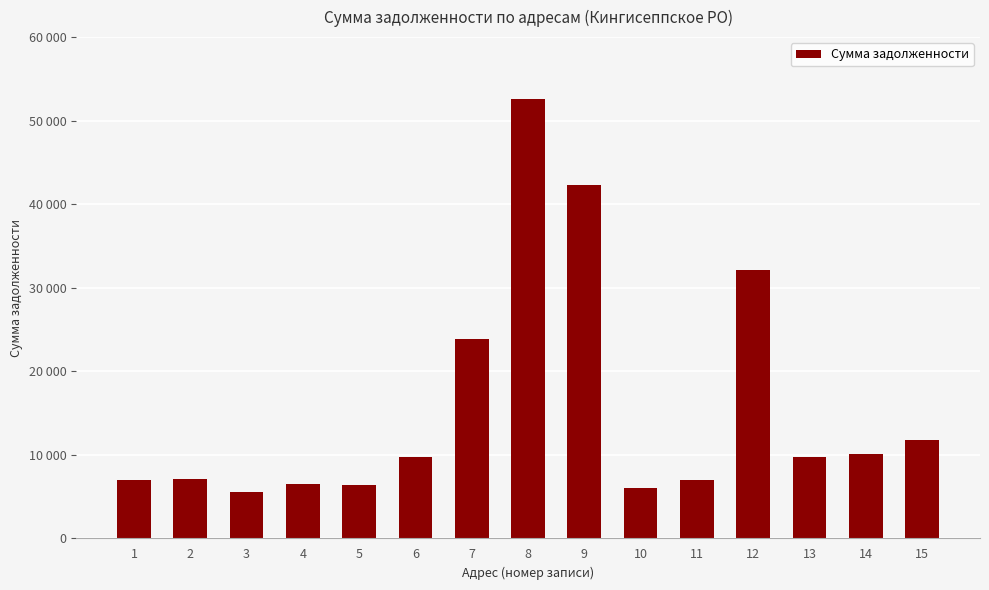

What is the approximate value at 12?

32138.0